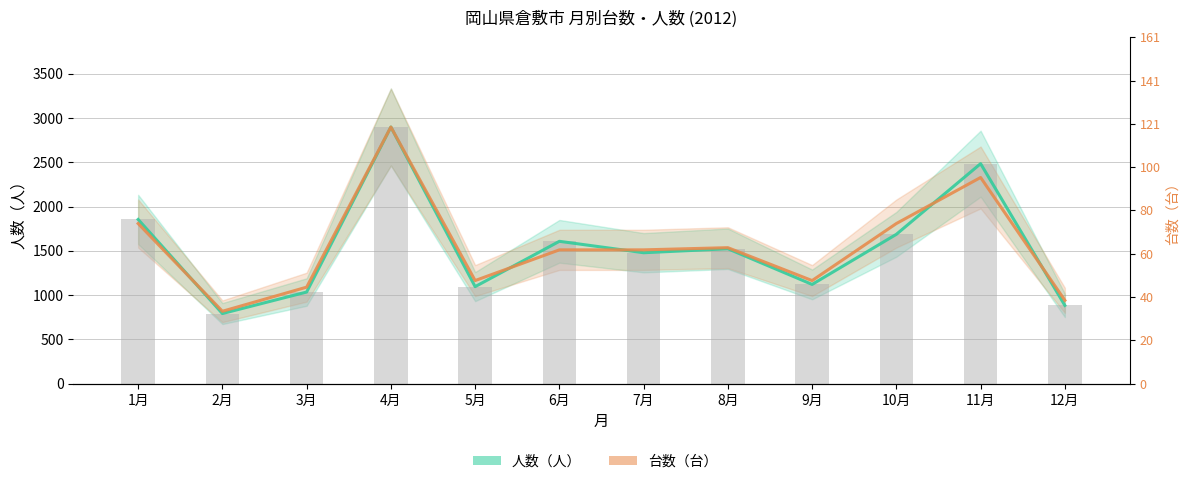

Are the bars horizontal?

No